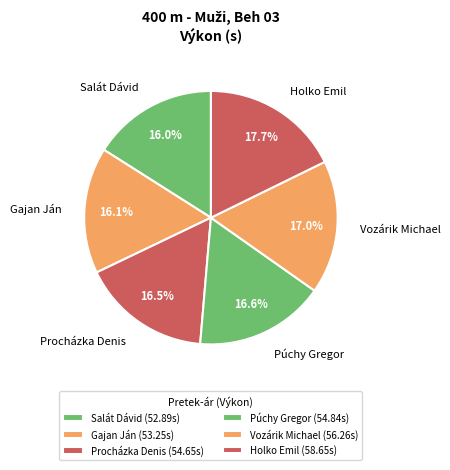

What percentage is NOT represented by Salát Dávid?

84.0%